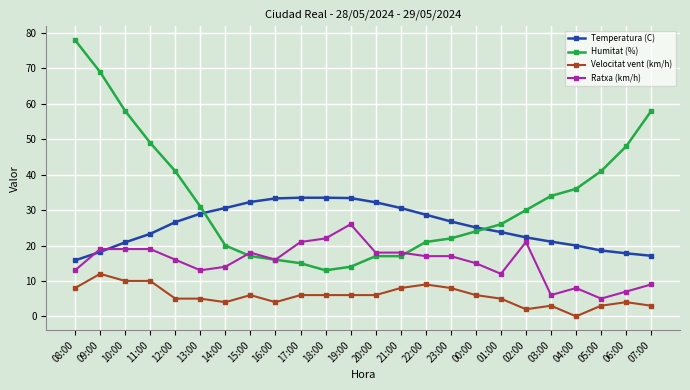

At how many categories does at least one series exceed 72?

1